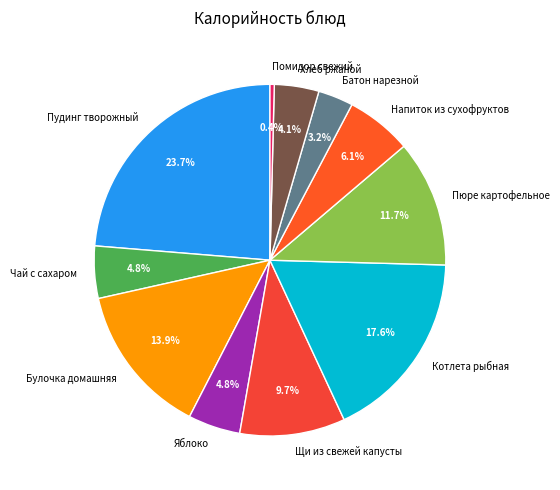

What is the largest slice in the pie chart?

Пудинг творожный